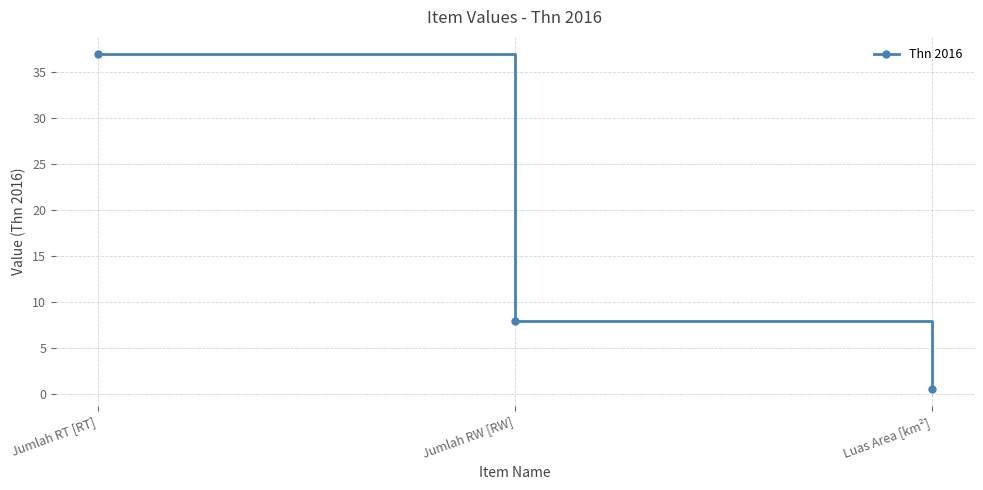

How many lines are shown in the chart?

1